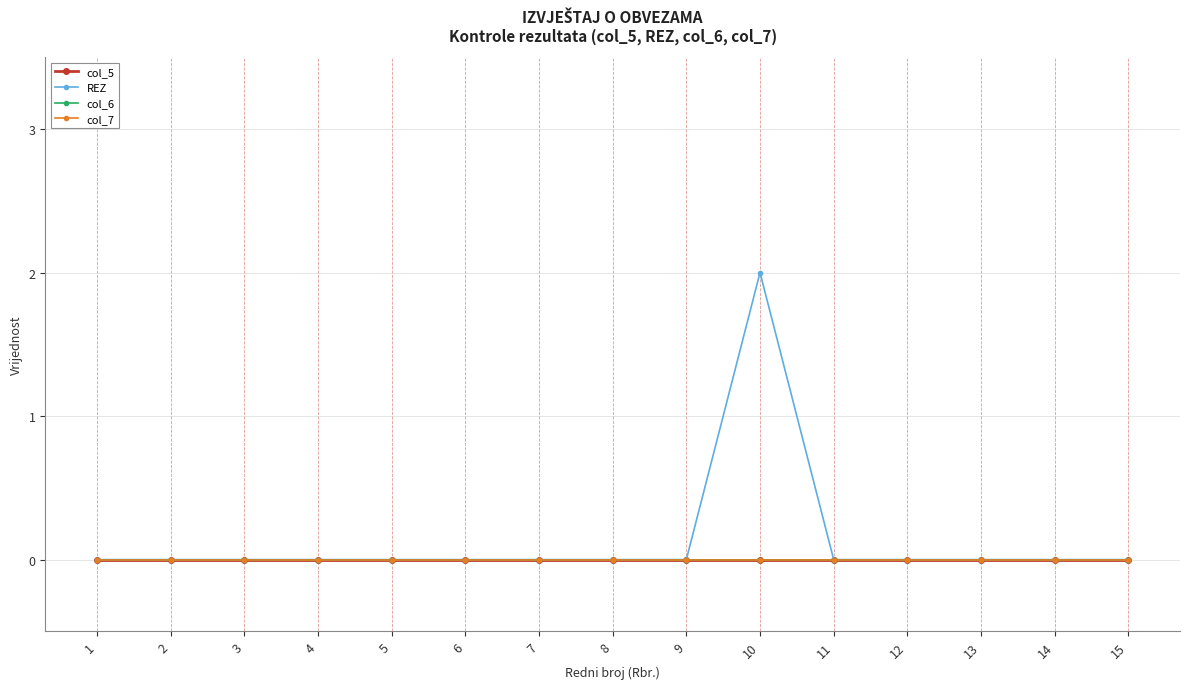

True or false: col_5 has more than 2 interior local peaks.

False